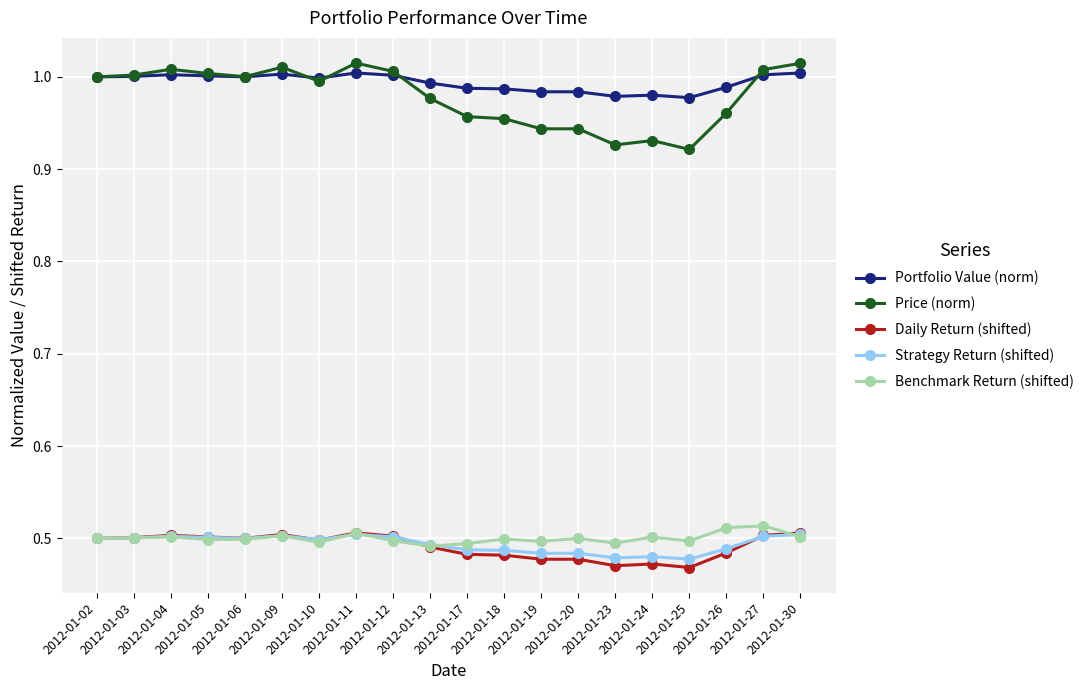

The value of Benchmark Return (shifted) at 2012-01-25 is 0.5. True or false?

True